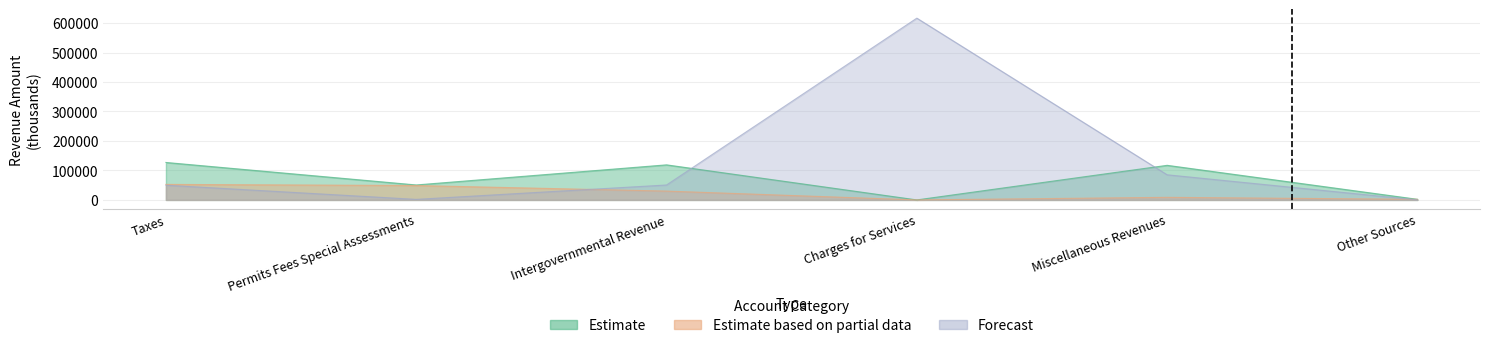

Where does the Forecast series first go above 50658?

Charges for Services